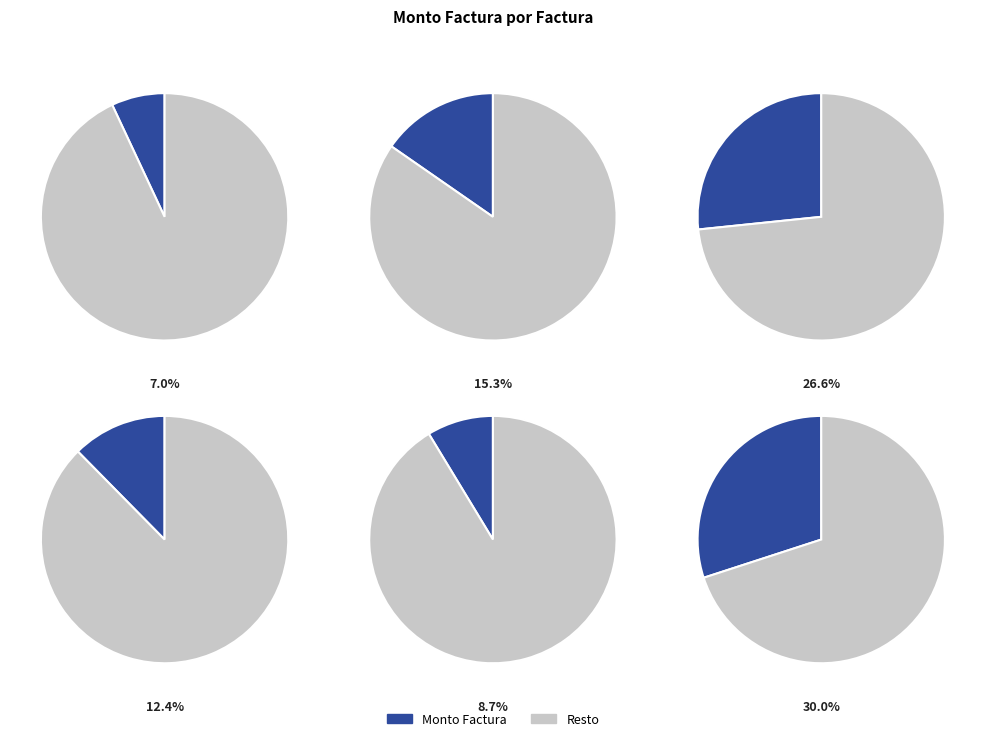

Is 001-001-0000706 the majority of the pie?

No